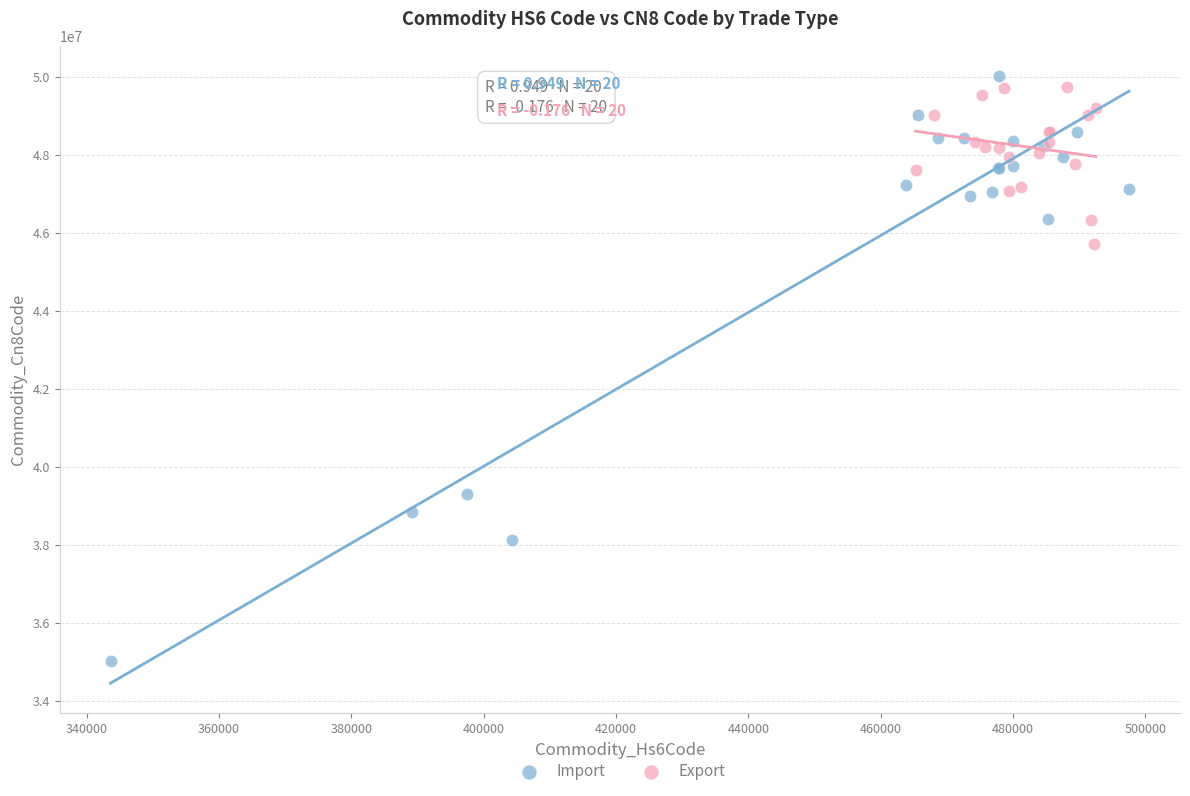

Which series has the widest spread of Y values?

Import